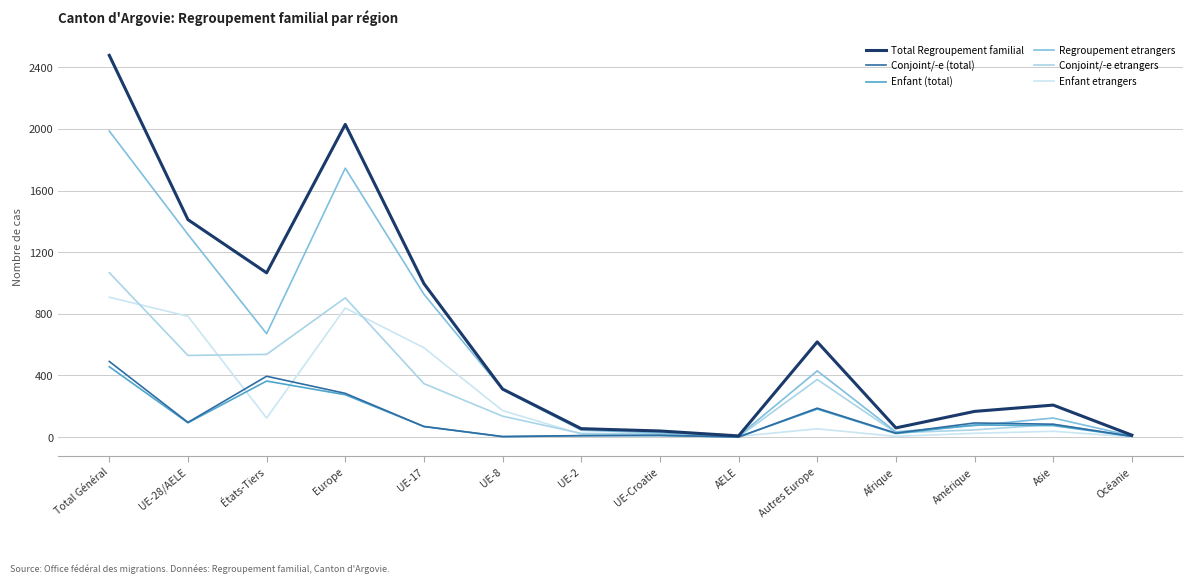

What is the difference between the maximum and second lowest values in the Enfant etrangers series?

903